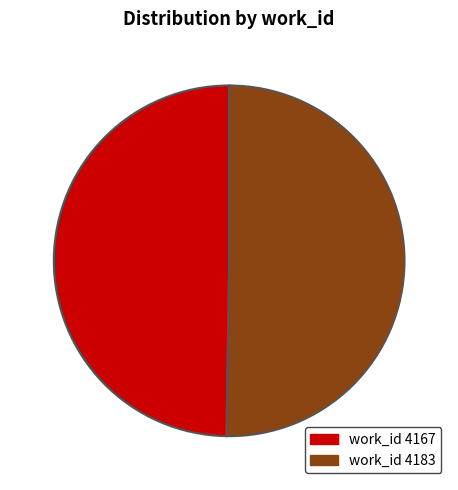

Is there any slice that represents more than half of the pie?

Yes